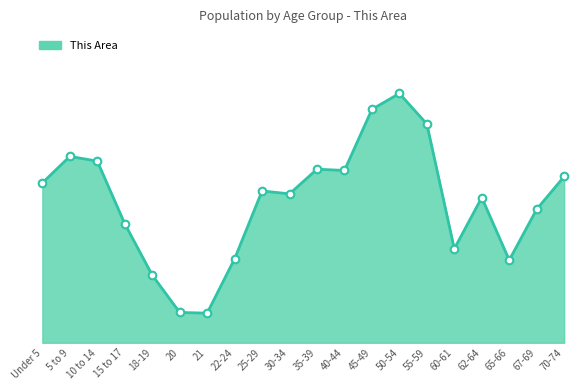

What is the change in value from Under 5 to 21?

-712